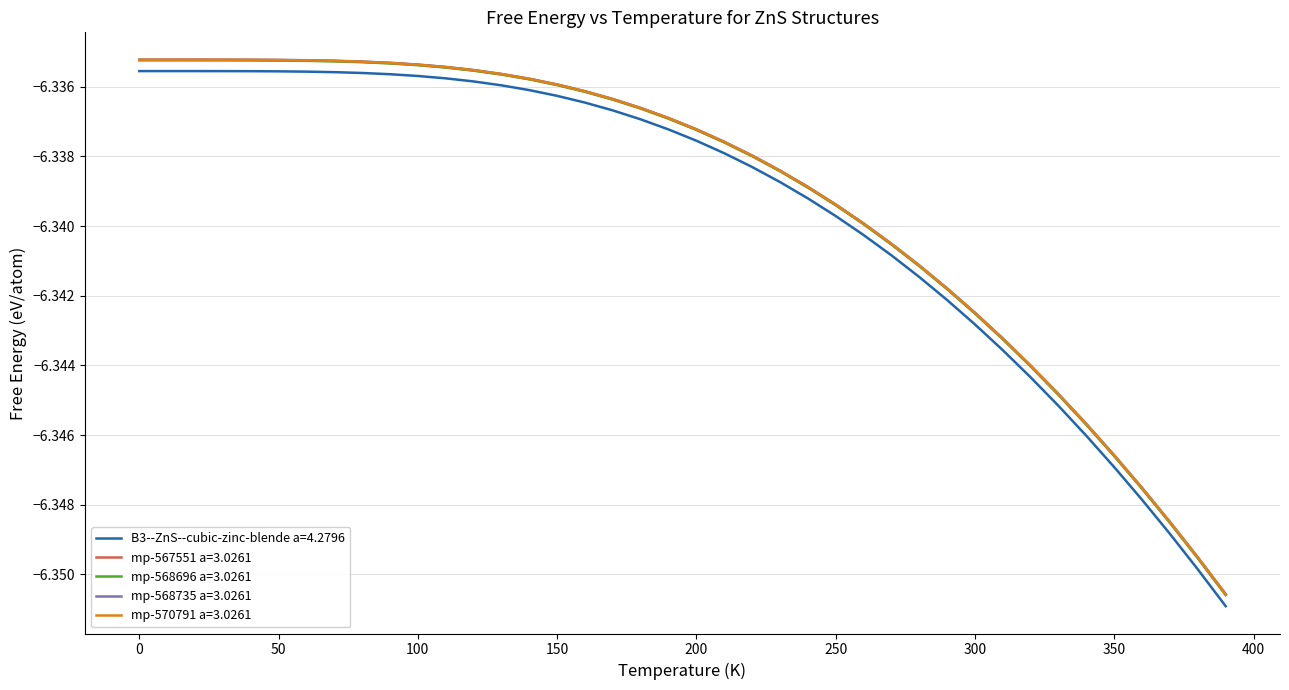

Which series has the largest range (max minus min)?

B3--ZnS--cubic-zinc-blende a=4.2796